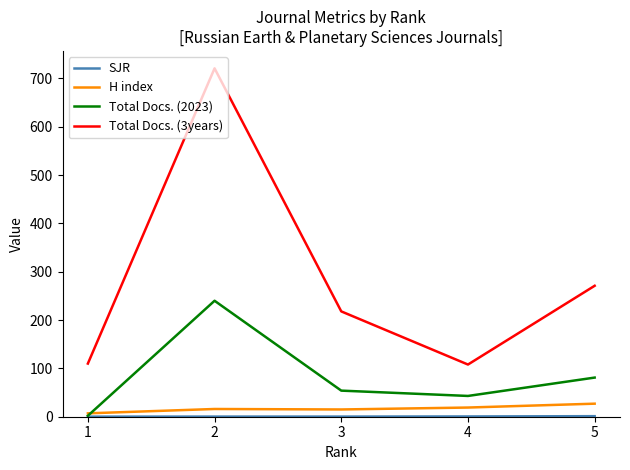

At which category does Total Docs. (2023) reach its first local valley?

4